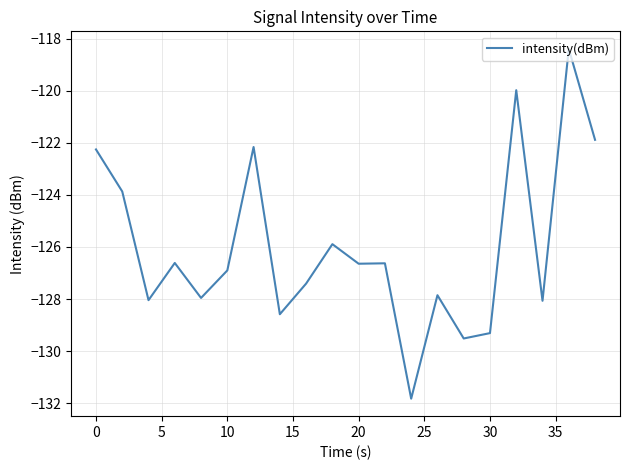

What is the difference between the maximum and minimum values?

13.4